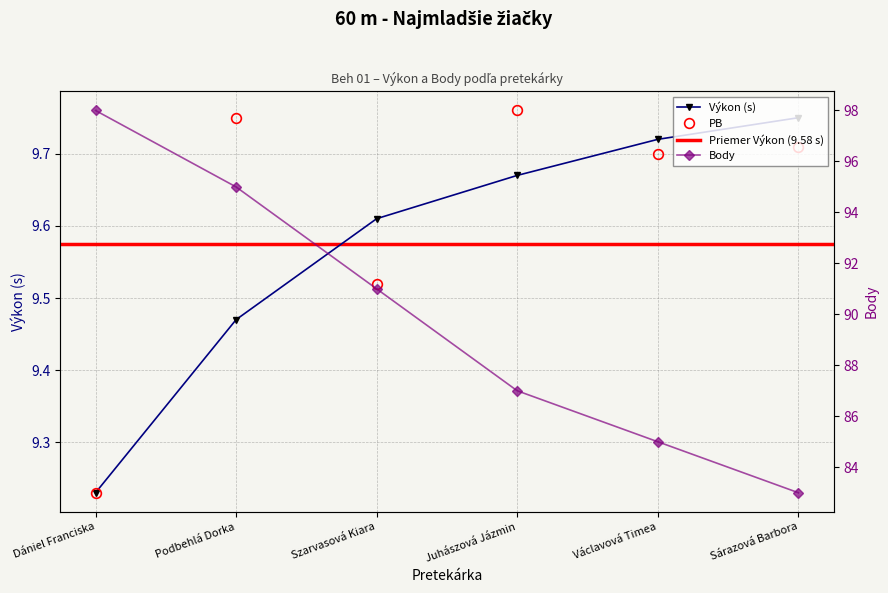

Which series changed the most between Juhászová Jázmin and Sárazová Barbora?

Poradie